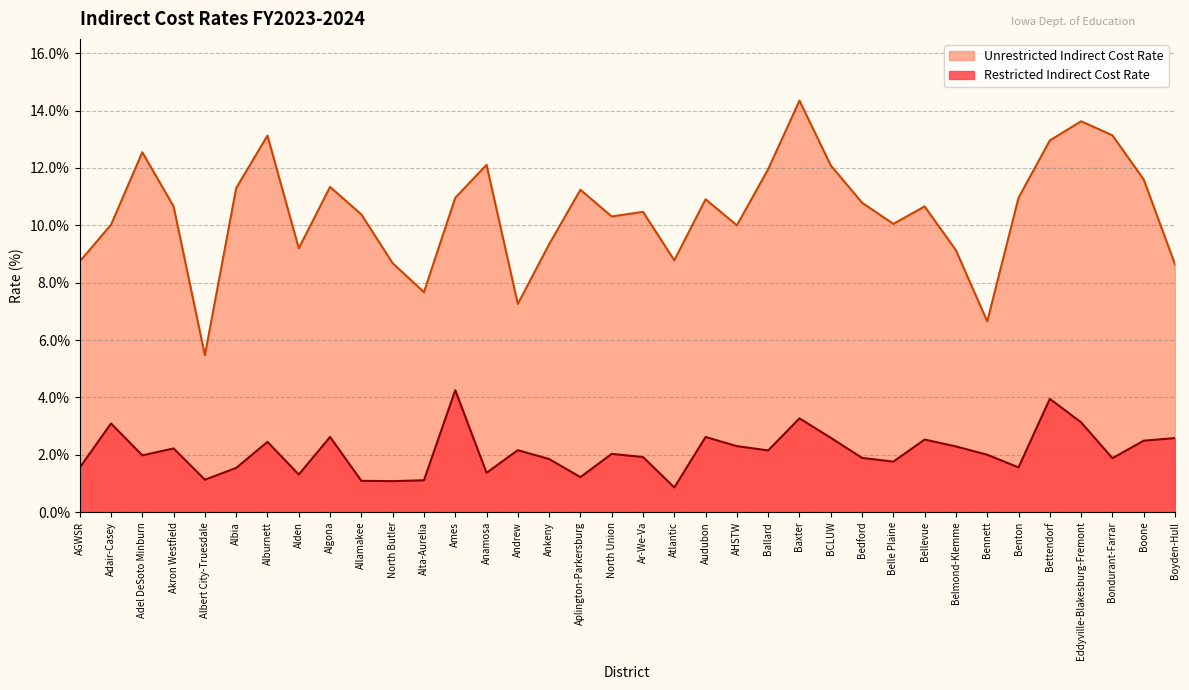

At which category is the sum across all series the highest?

Baxter